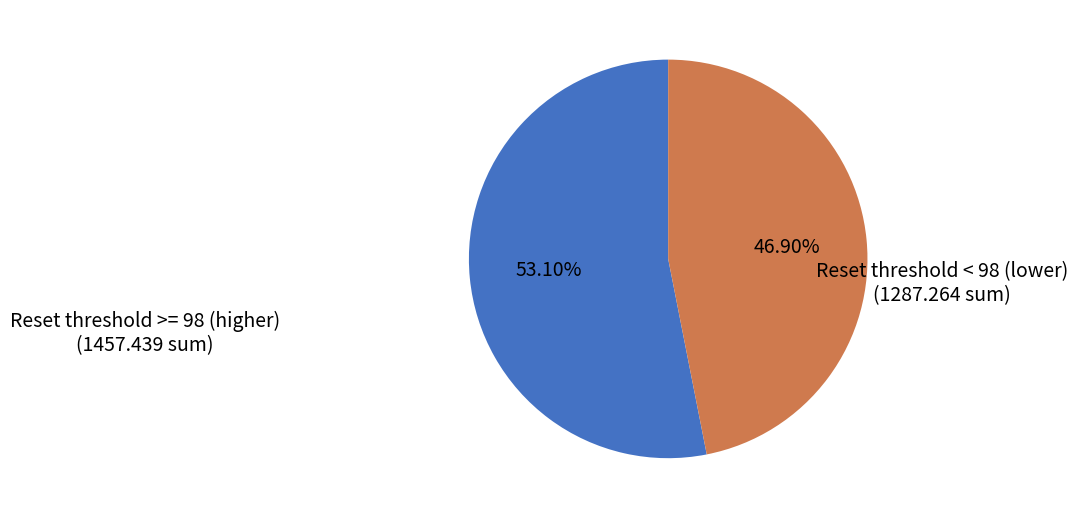

Do Reset threshold < 98 (lower) and Reset threshold >= 98 (higher) together represent more than half of the pie?

Yes